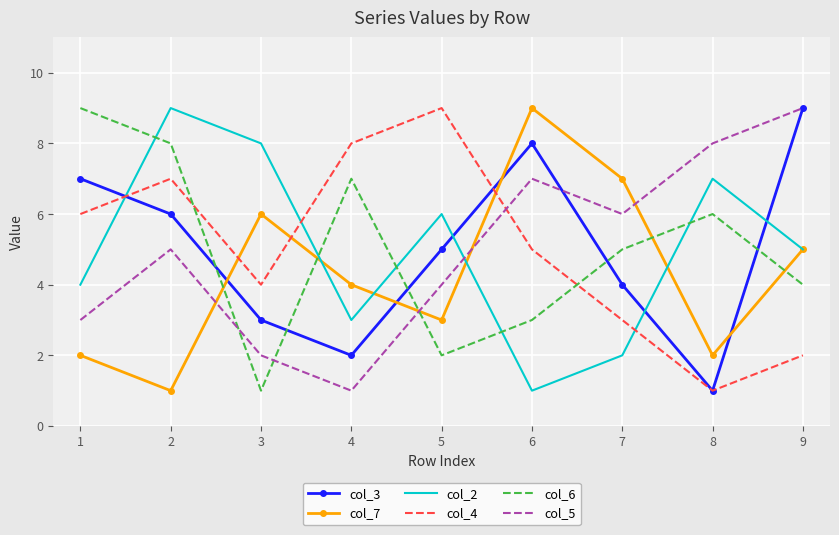

Is it true that col_4 equals 14 at 4?

False